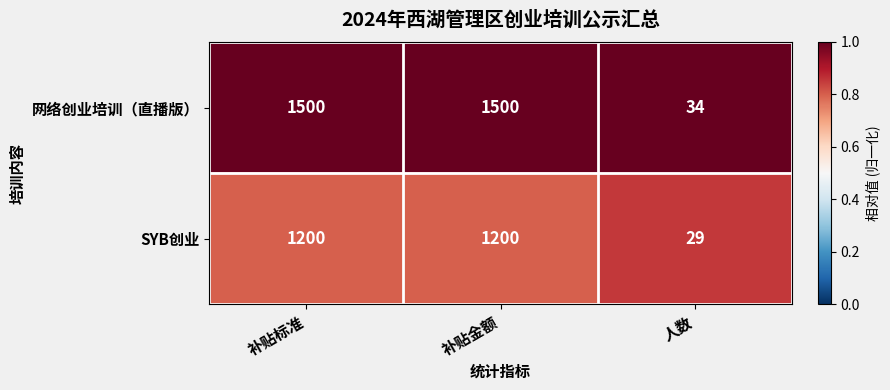

True or false: SYB创业 has a value of 648 at 补贴标准.

False